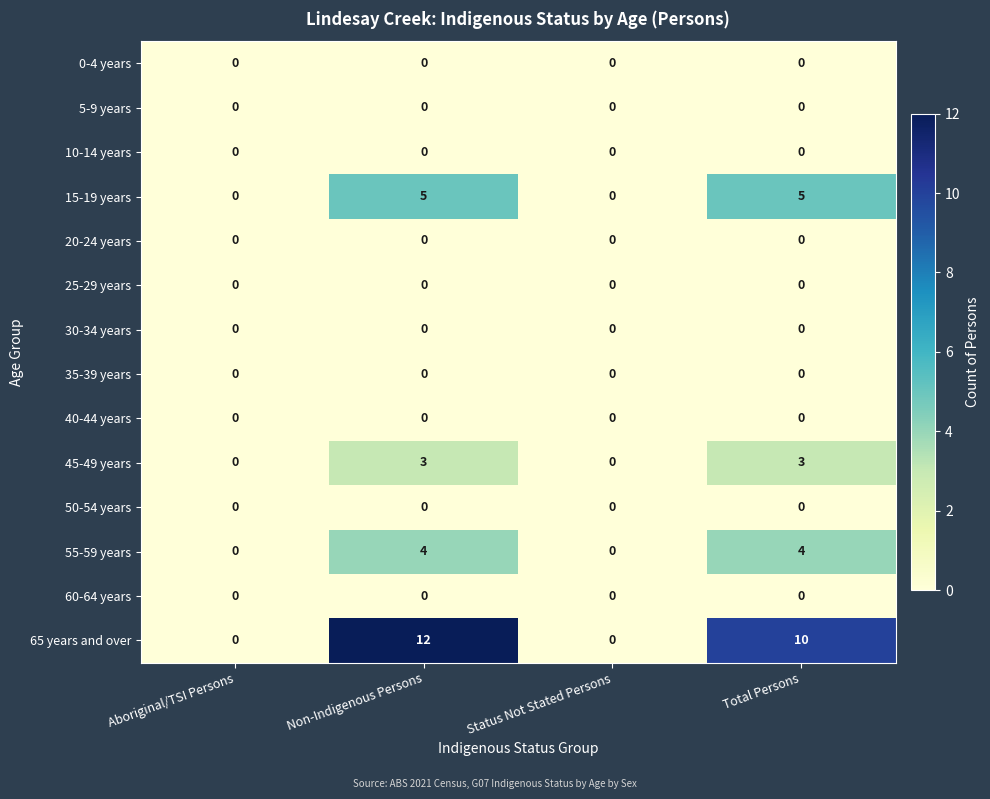

How many data points does each series have?

4